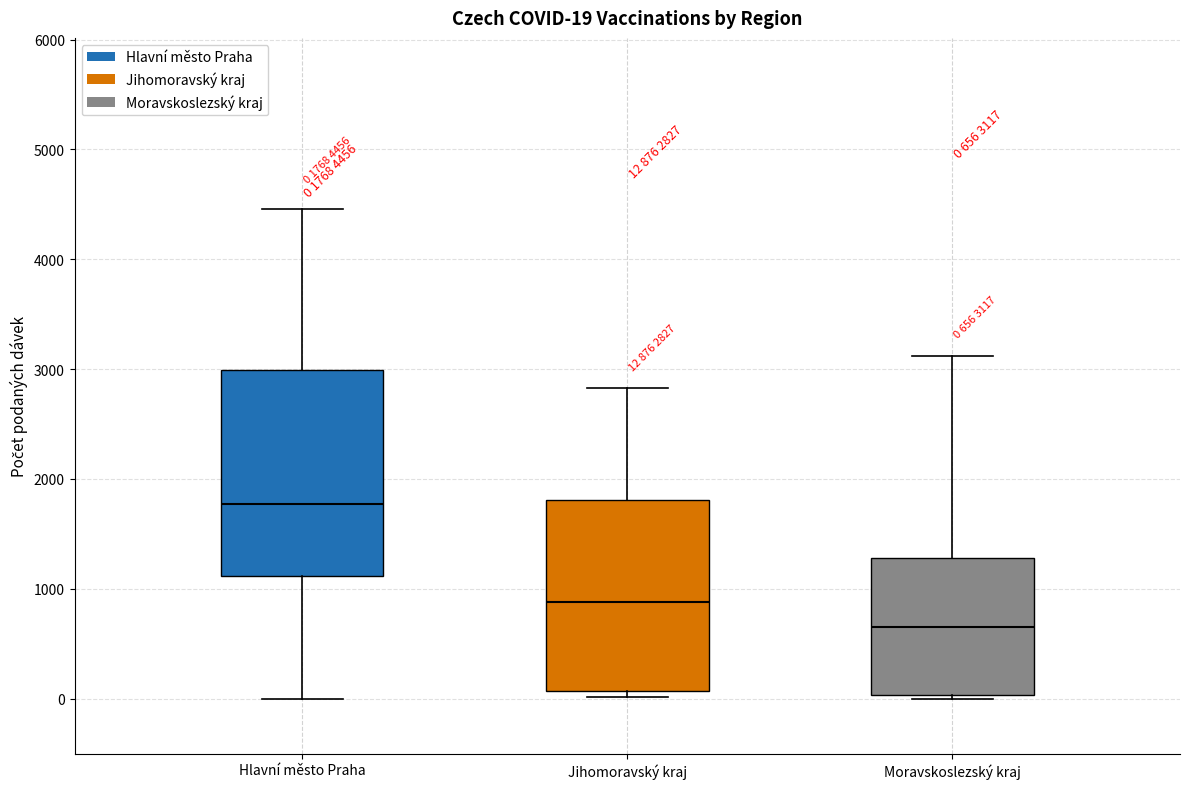

Which box is the tallest, from its lower edge to its upper edge?

Hlavní město Praha